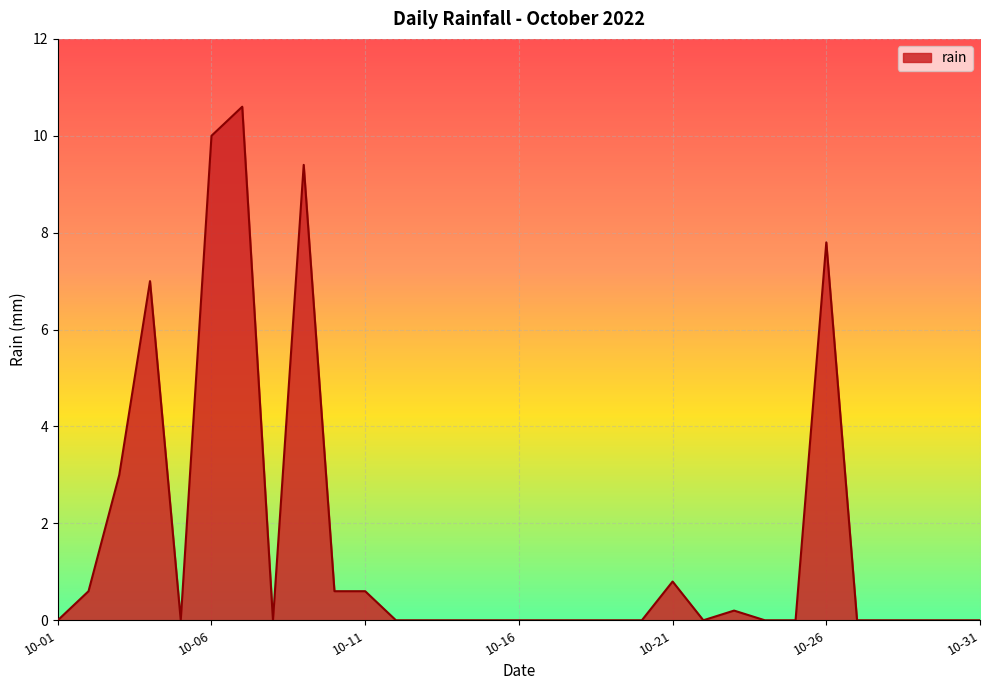

At which label is the value closest to 5?

2022-10-03